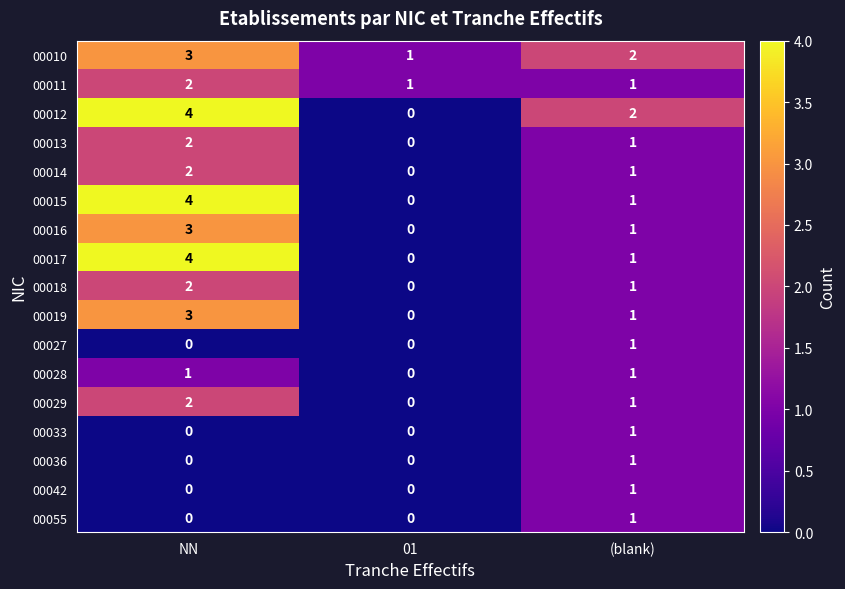

The value of 00014 at 01 is -1. True or false?

False